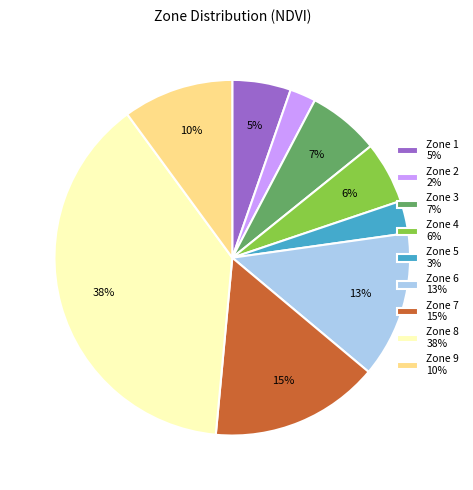

Which has a higher value, Zone 7 15% or Zone 5 3%?

Zone 7 15%